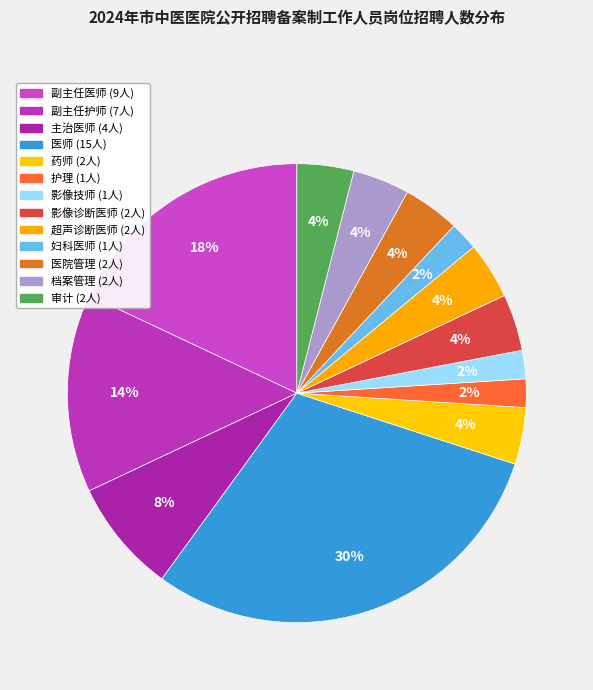

Which category has the biggest portion of the pie?

医师